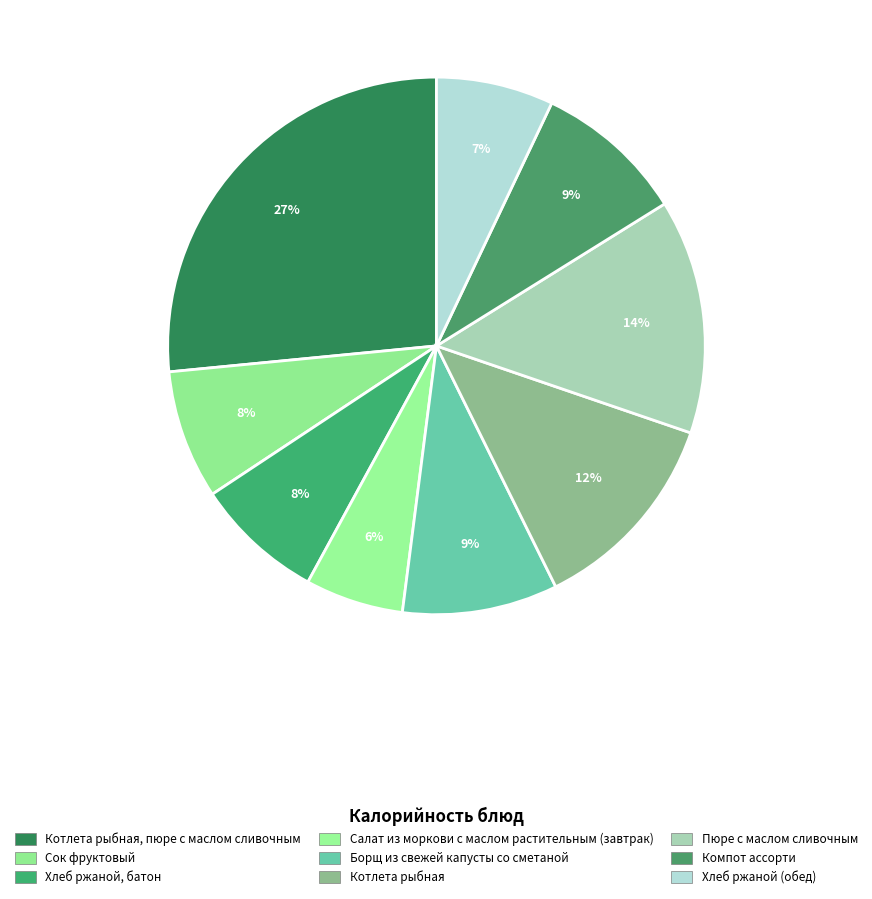

What is the total percentage of Компот ассорти and Котлета рыбная?

21.5%